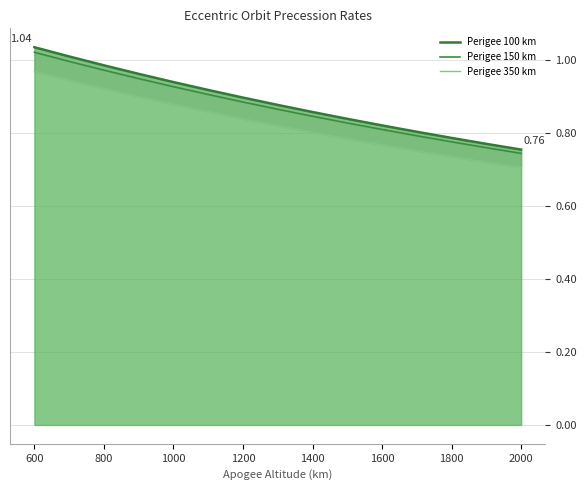

True or false: Perigee 100 km has more than 2 interior local peaks.

False